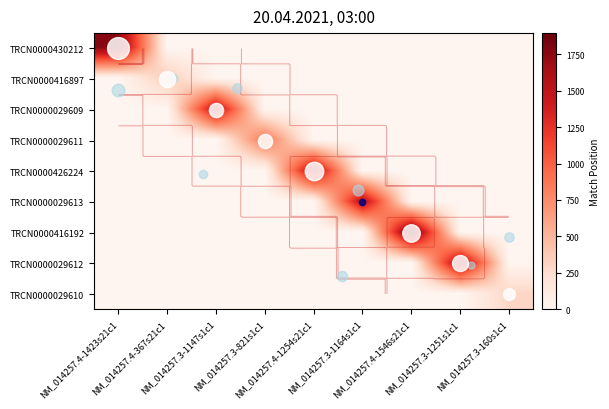

How many categories are shown in the chart?

9